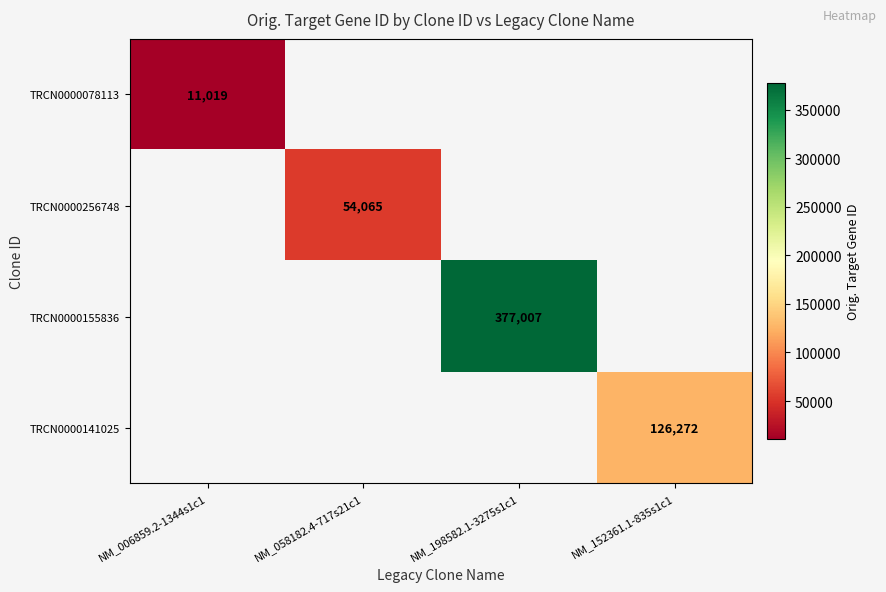

True or false: TRCN0000078113 has a value of 11019 at NM_006859.2-1344s1c1.

True